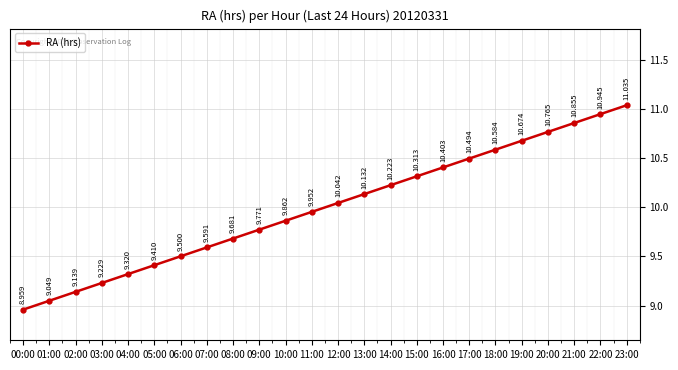

Between 09:00 and 03:00, which is larger?

09:00